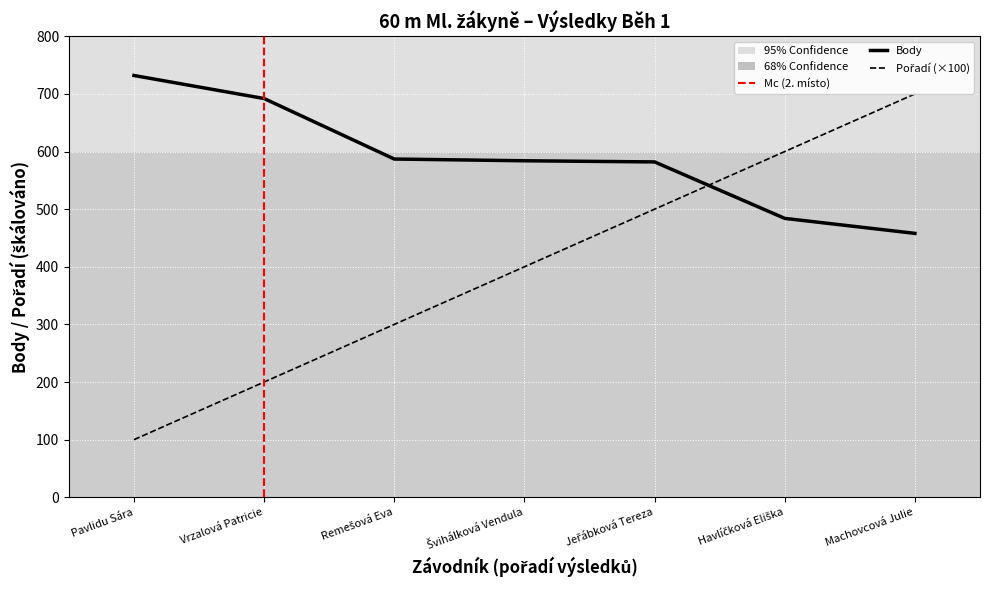

What is the sum of all Body values?

4119